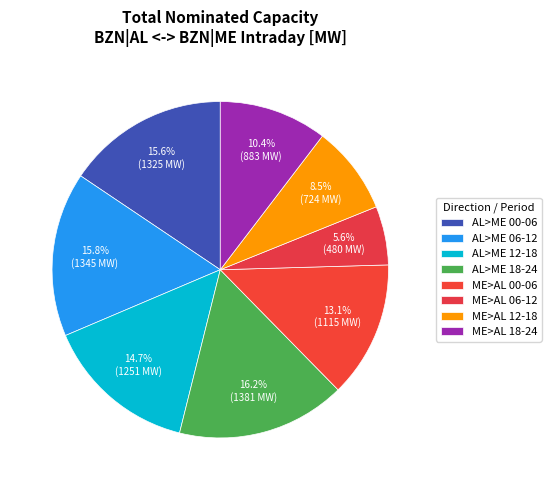

How many segments does this pie chart have?

8